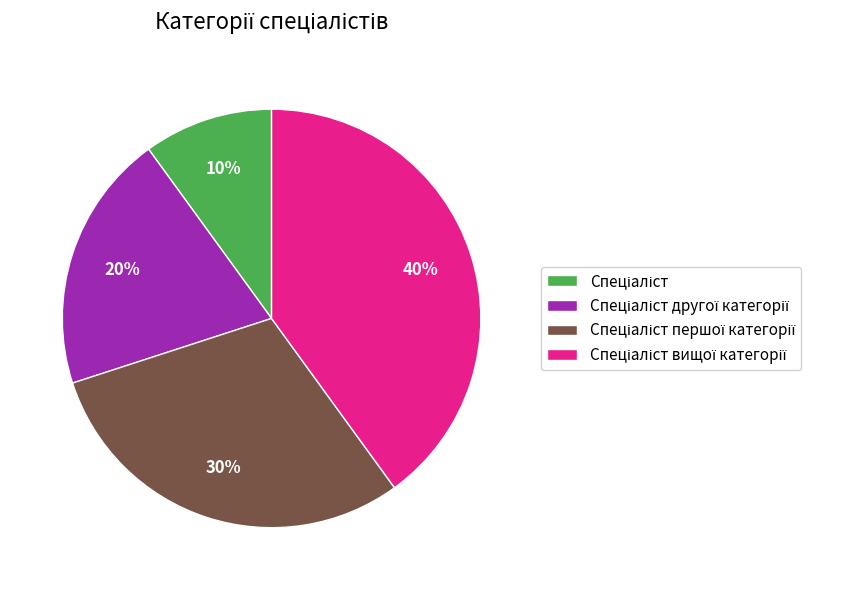

To the nearest percent, what is the difference between the largest and smallest slice percentages?

30%